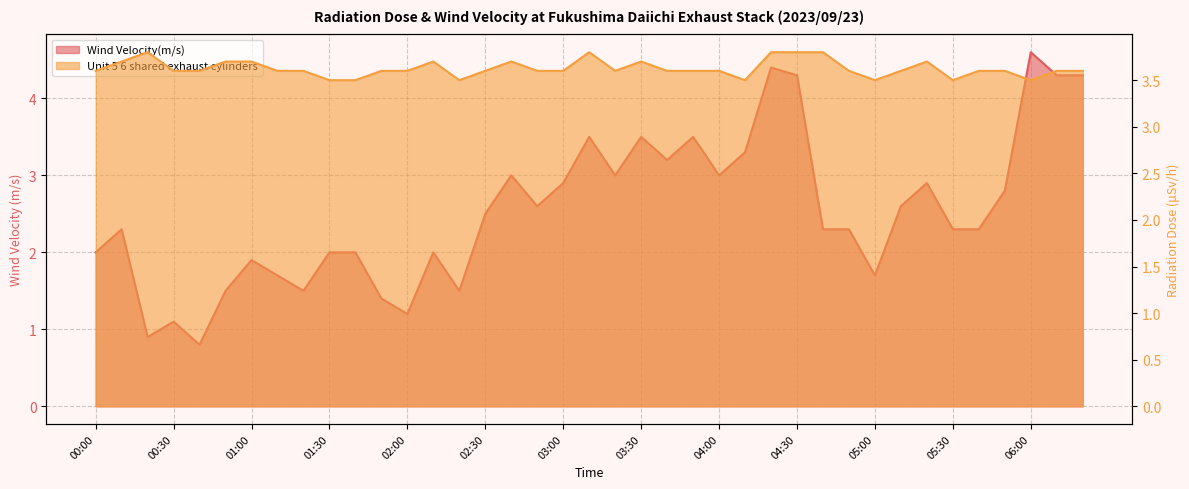

True or false: Wind Velocity(m/s) has a value of 1.0 at 05:10.

False